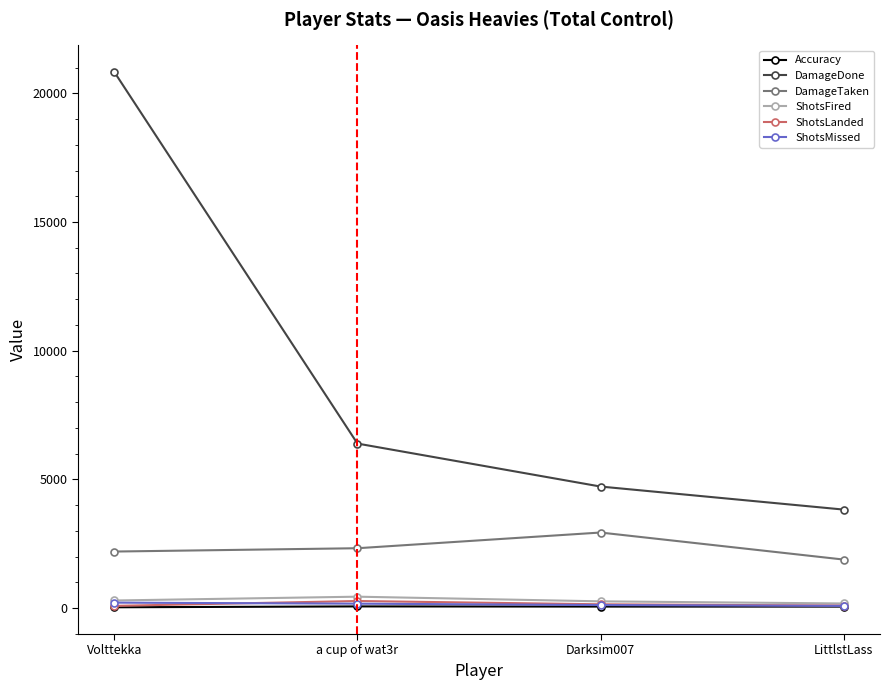

True or false: DamageDone and ShotsFired intersect in this chart.

False